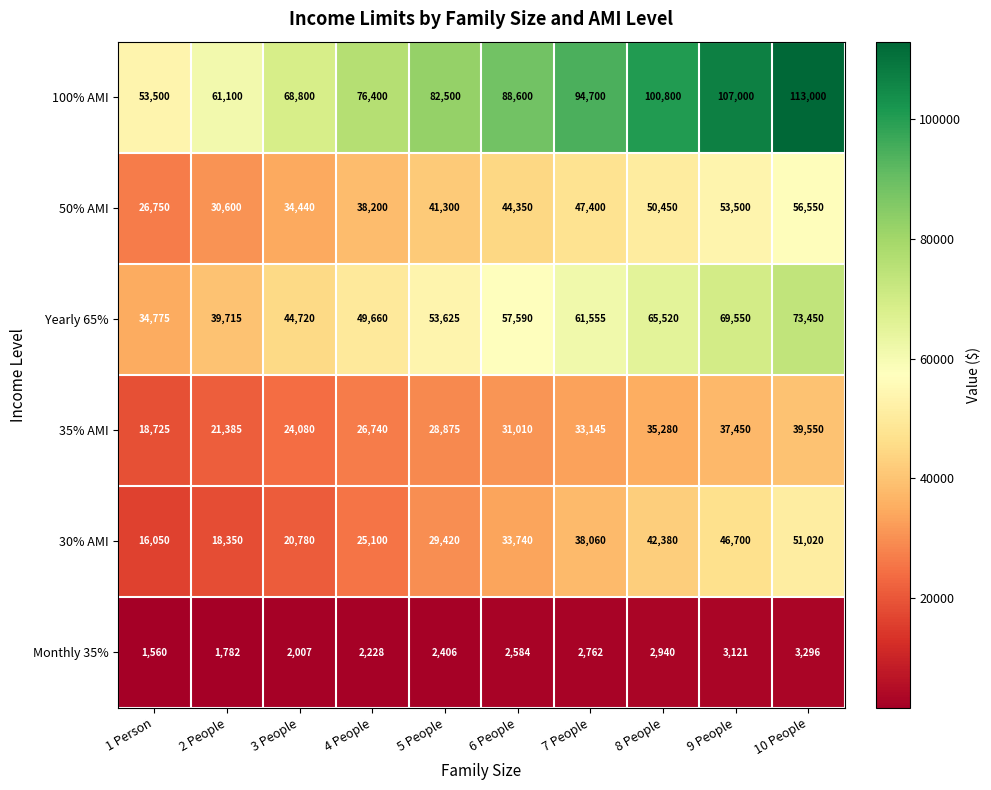

List the series in order of their peak value, lowest first.

Monthly 35%, 35% AMI, 30% AMI, 50% AMI, Yearly 65%, 100% AMI